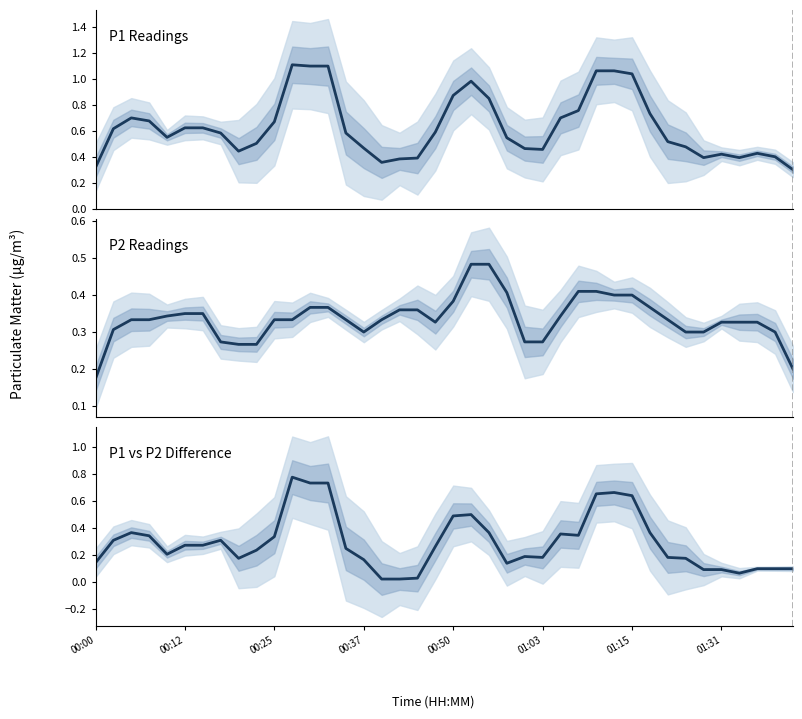

Is this an area chart (filled region under the line)?

No